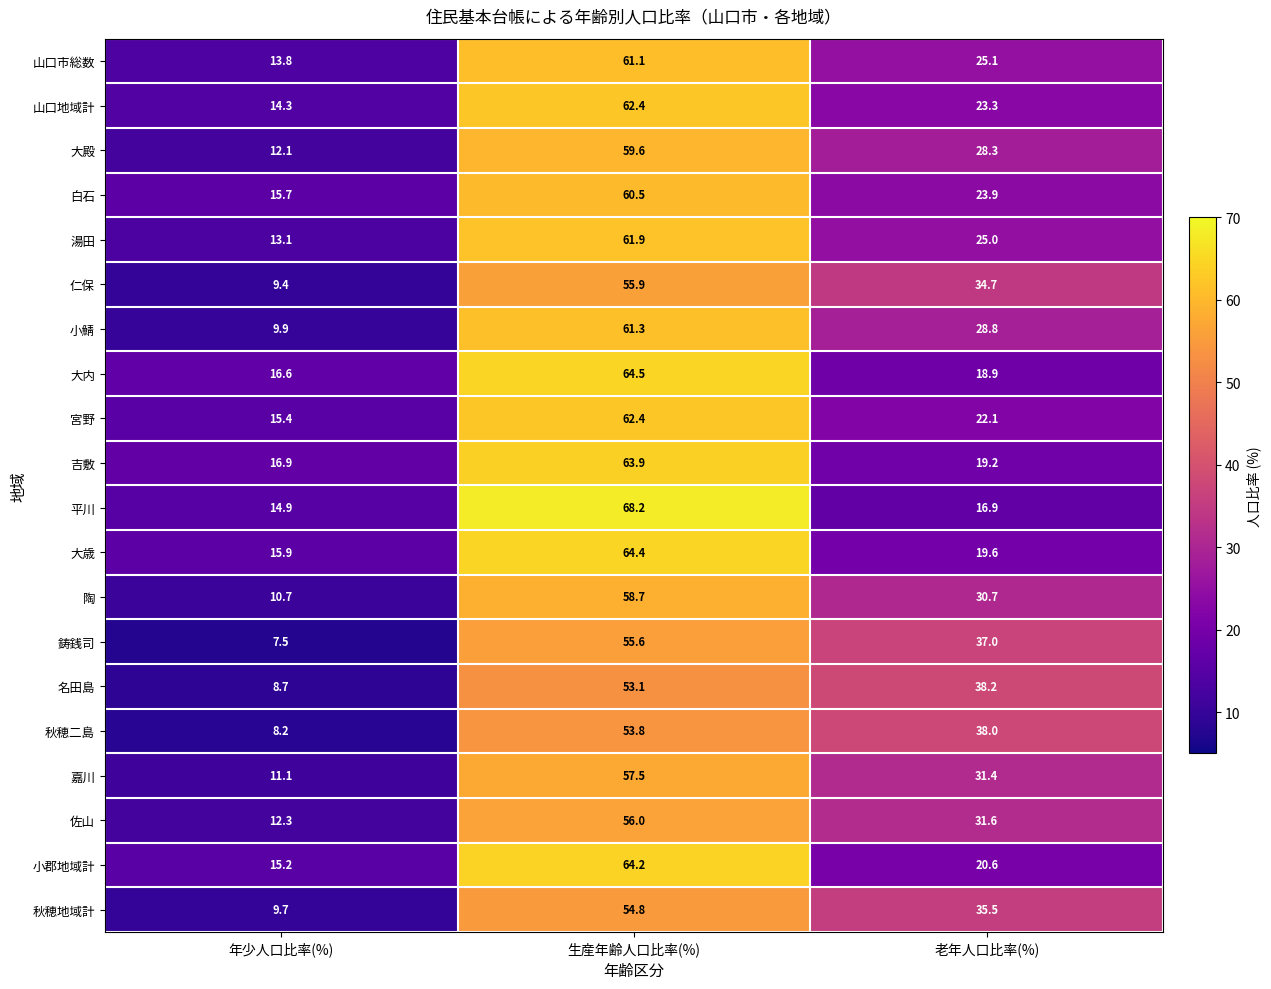

Is it true that 大内 equals 27.2 at 年少人口比率(%)?

False